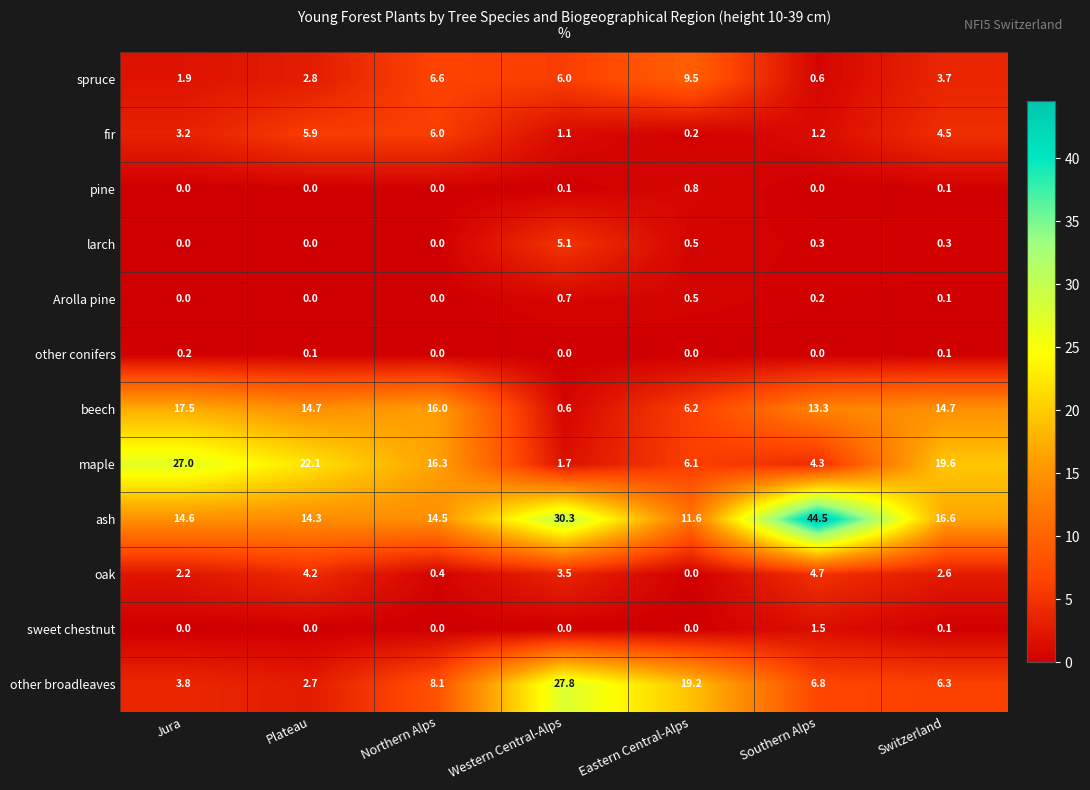

Which category has the highest value across all series?

Southern Alps